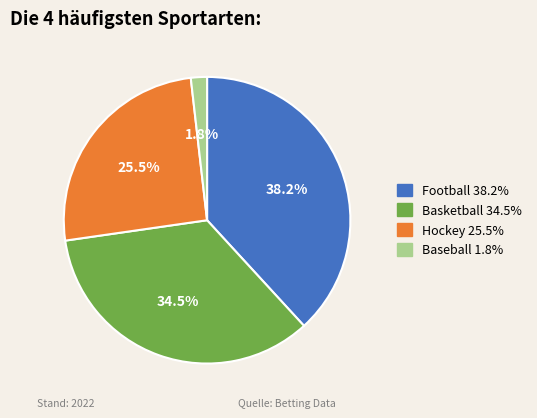

Rank the categories by value from lowest to highest.

Baseball, Hockey, Basketball, Football